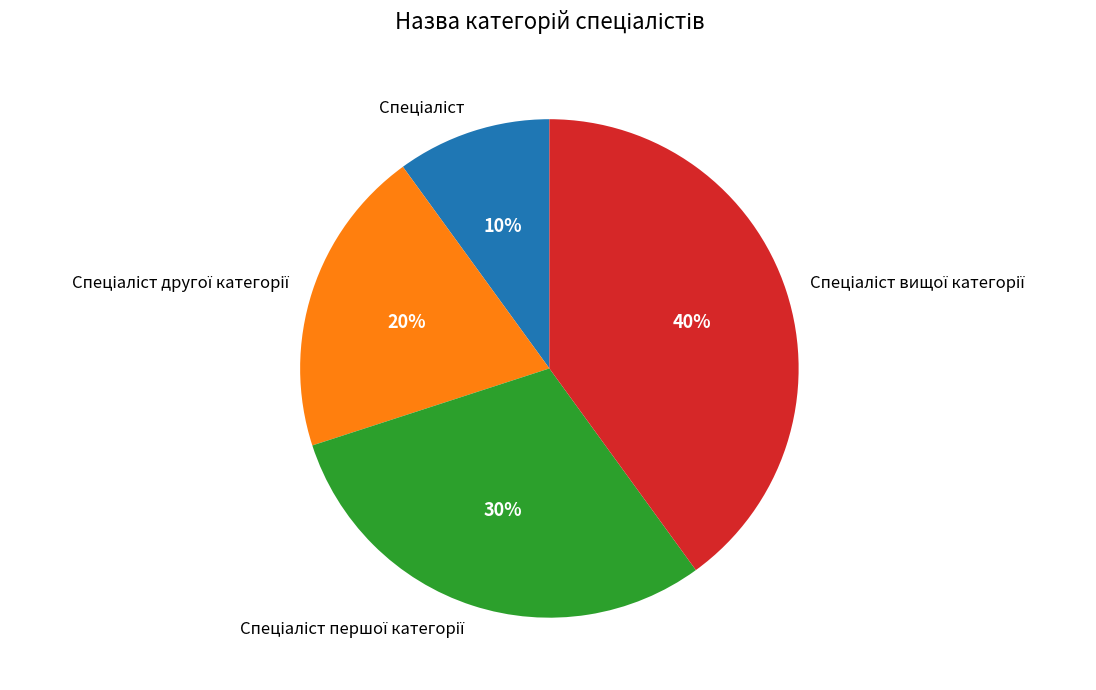

Does any single category account for the majority?

No